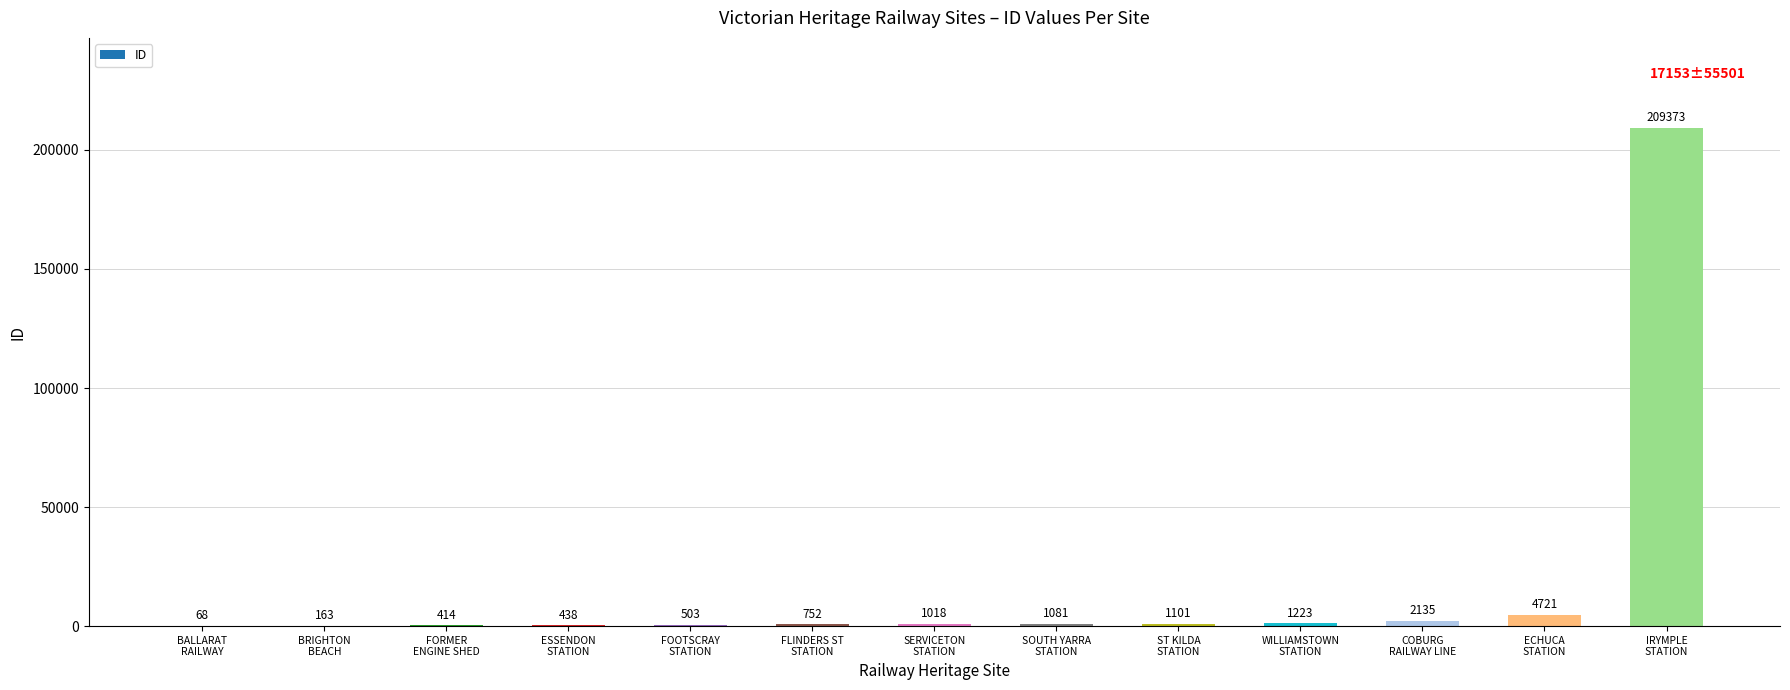

What is the maximum value shown in the chart?

209373